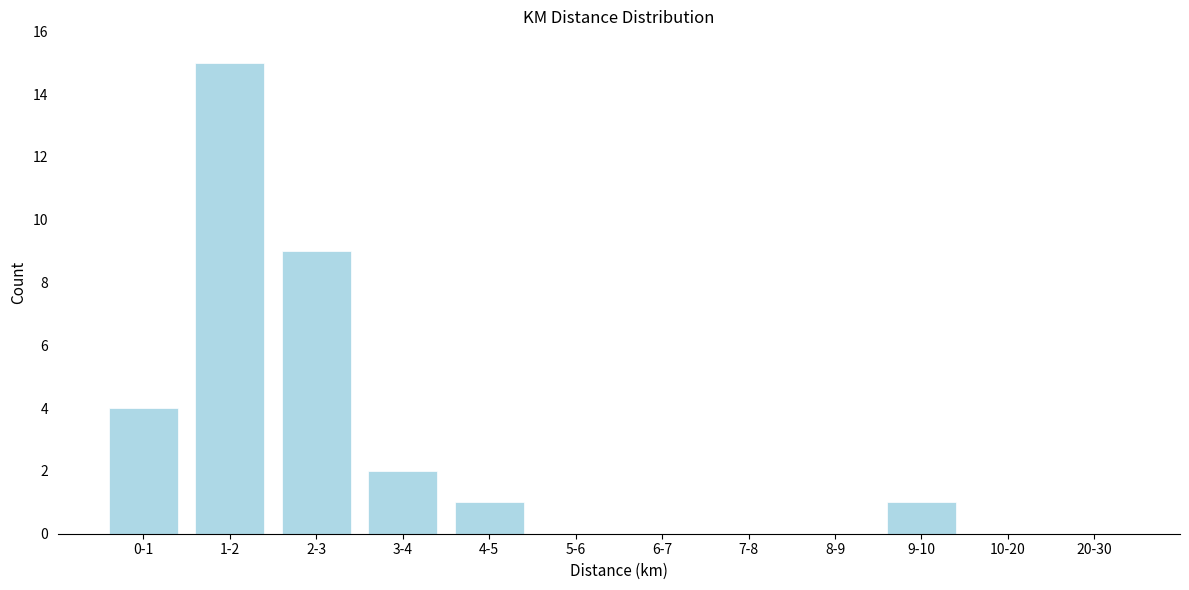

Reading left to right, what are all the values shown in this chart?

0-1=4	1-2=15	2-3=9	3-4=2	4-5=1	5-6=0	6-7=0	7-8=0	8-9=0	9-10=1	10-20=0	20-30=0